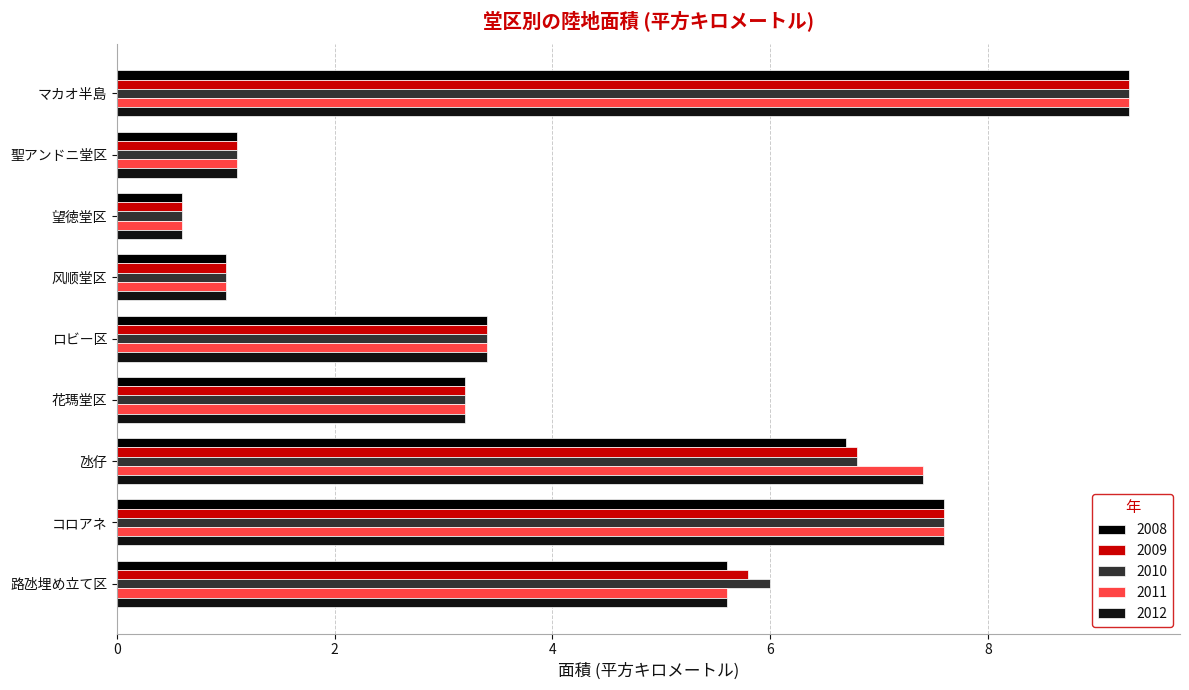

Rank the series by their maximum value, from highest to lowest.

2008, 2009, 2010, 2011, 2012